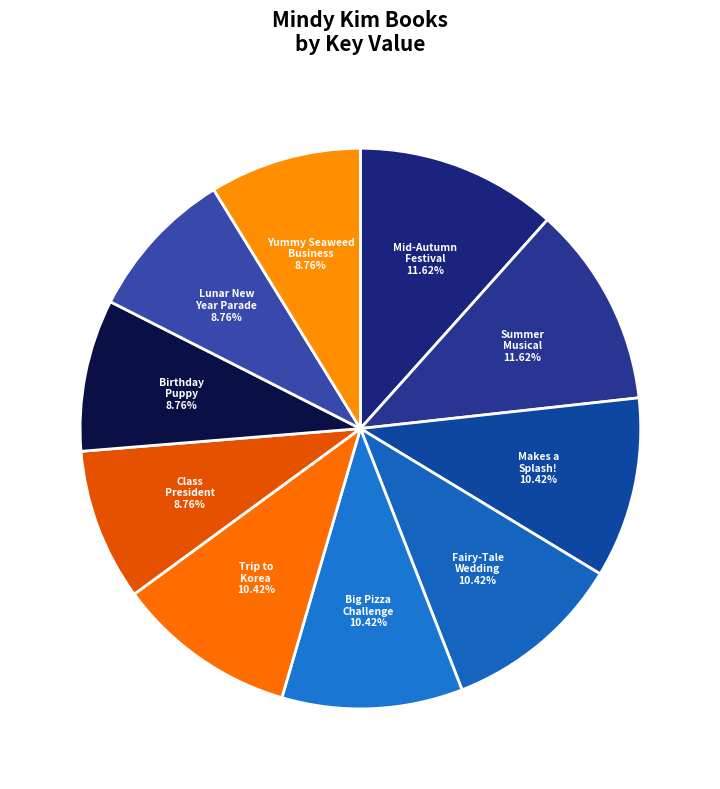

What is the ratio of the value at Makes a Splash! to the value at Yummy Seaweed Business?

1.2